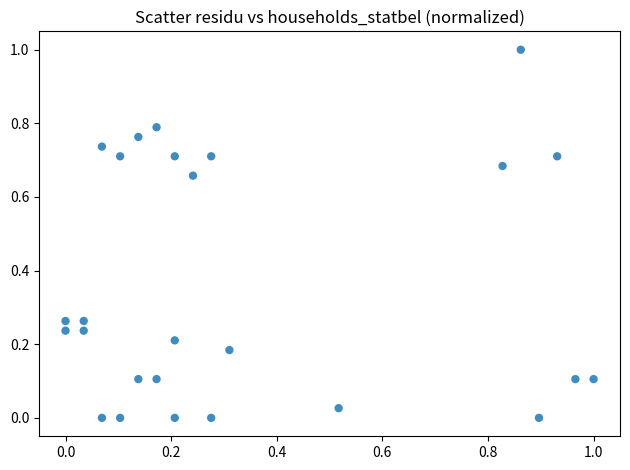

What is the range of Y values (max minus min)?

1.0